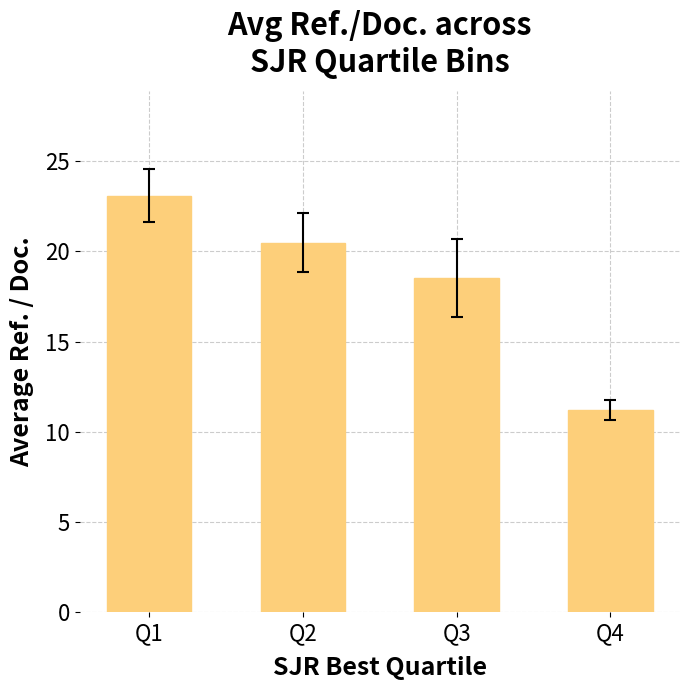

Where does the data first go above 20?

Q1